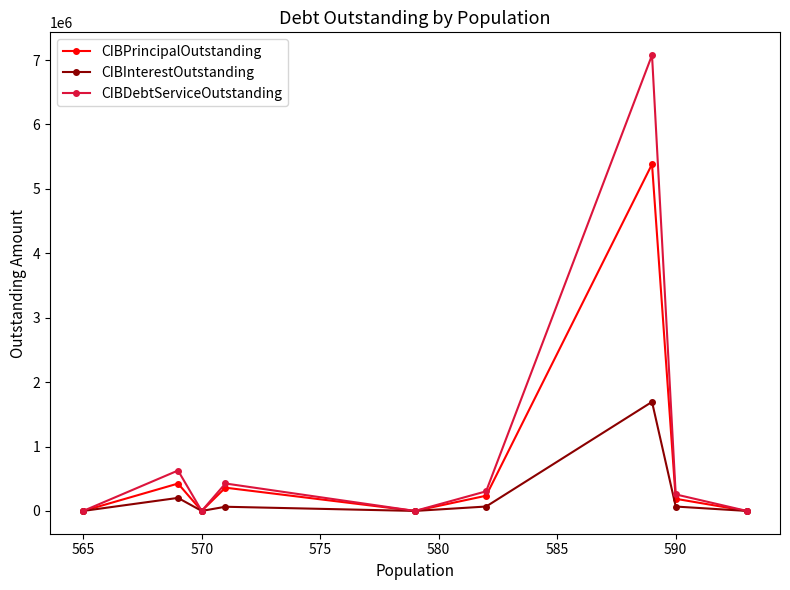

What is the difference between the second highest and second lowest values in the CIBInterestOutstanding series?

202419.0